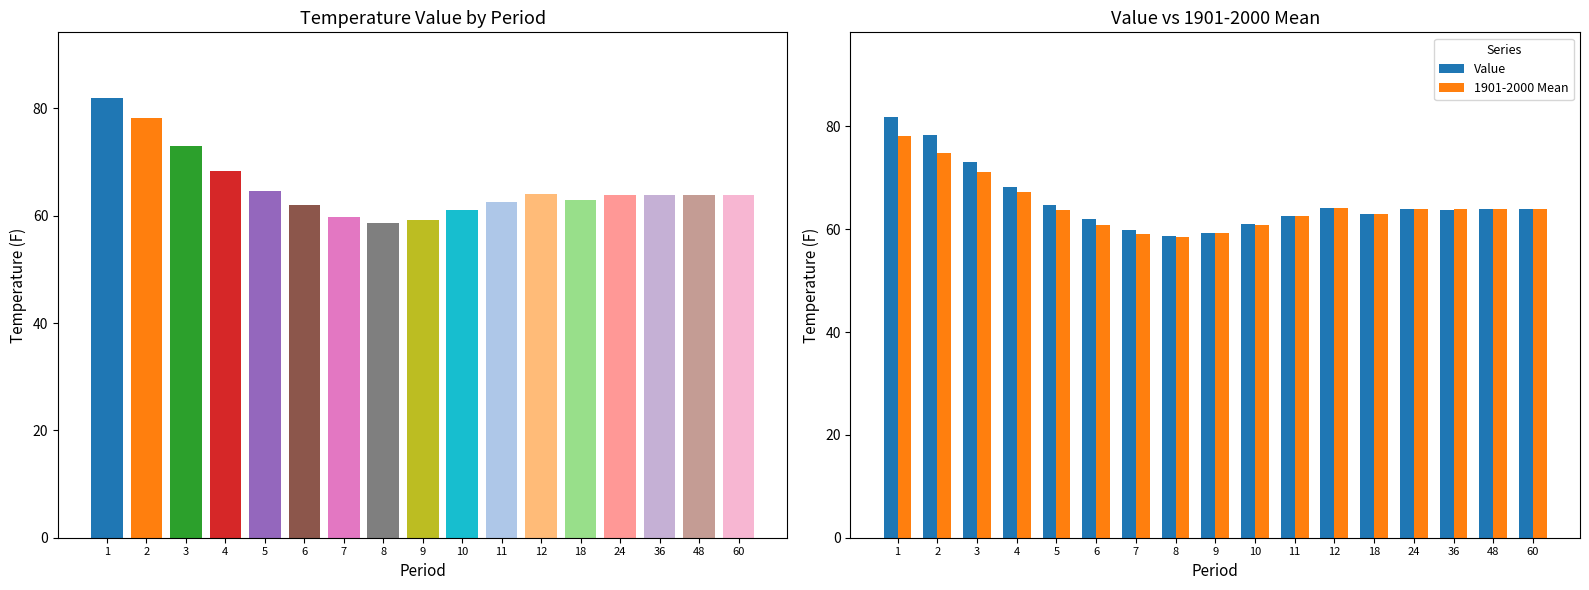

What is the sum of all 1901-2000 Mean values?

1099.4